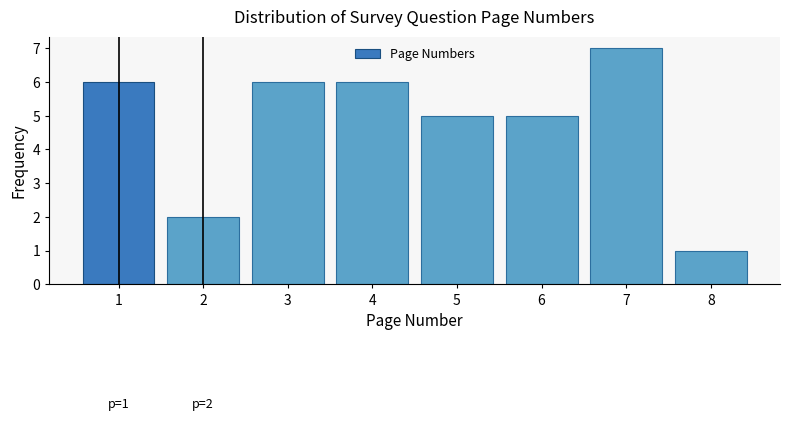

Reading left to right, transcribe all the data shown in this chart.

1=6	2=2	3=6	4=6	5=5	6=5	7=7	8=1